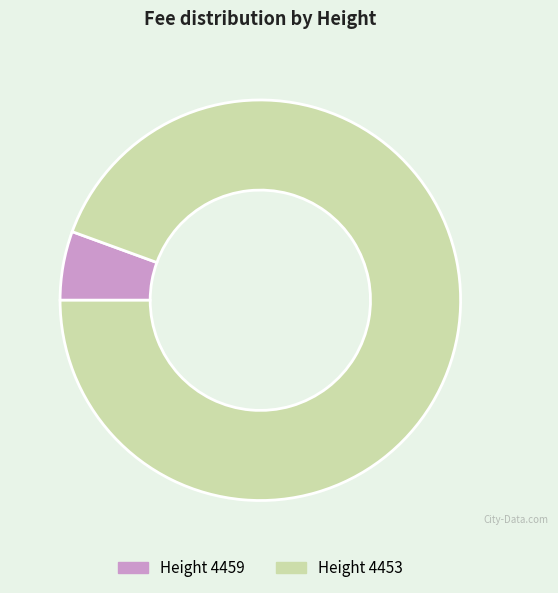

How many slices are in this pie chart?

2